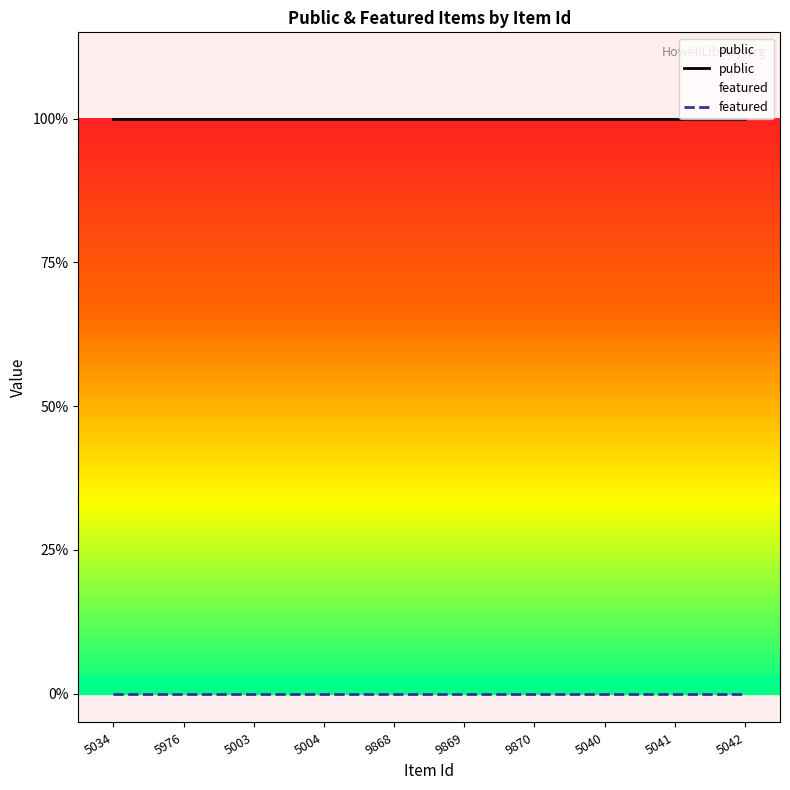

True or false: featured has a value of 0 at 5034.

True